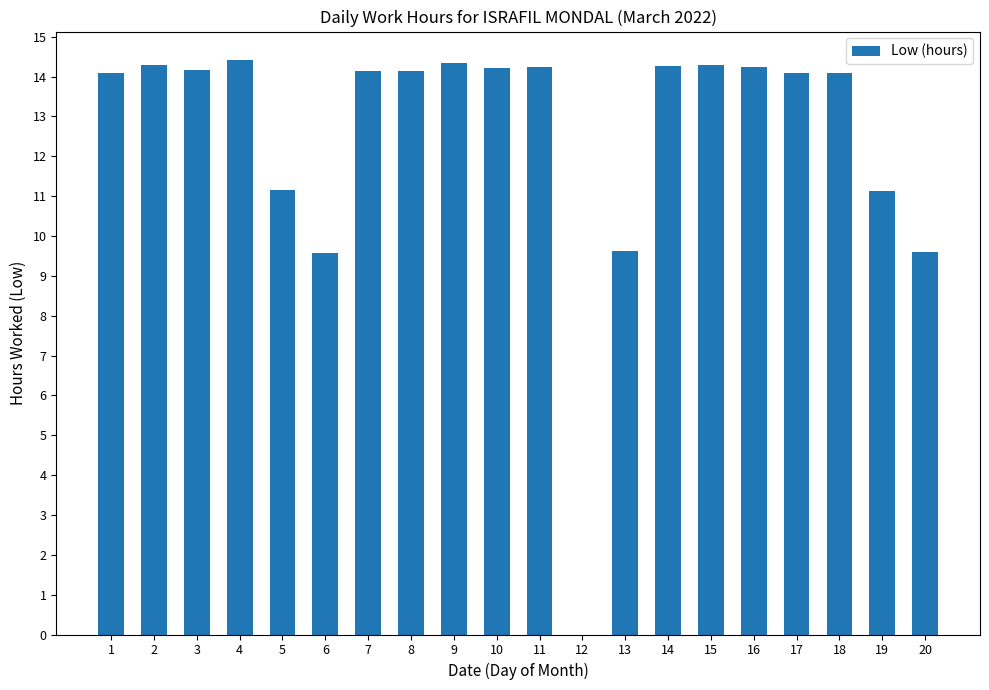

What is the greatest value displayed?

14.4